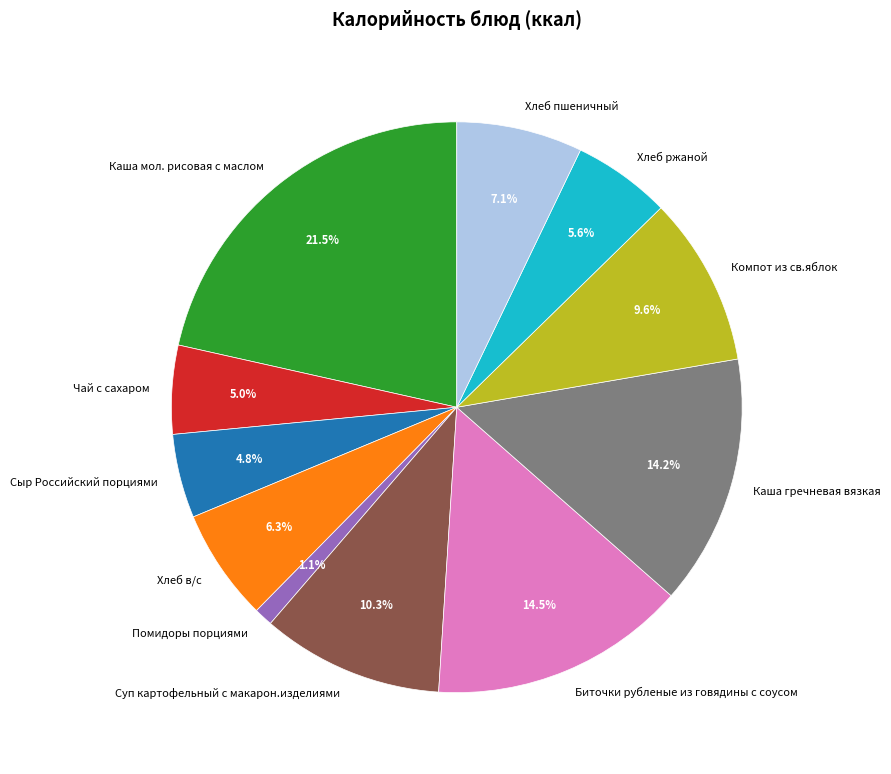

Which category has the biggest portion of the pie?

Каша мол. рисовая с маслом